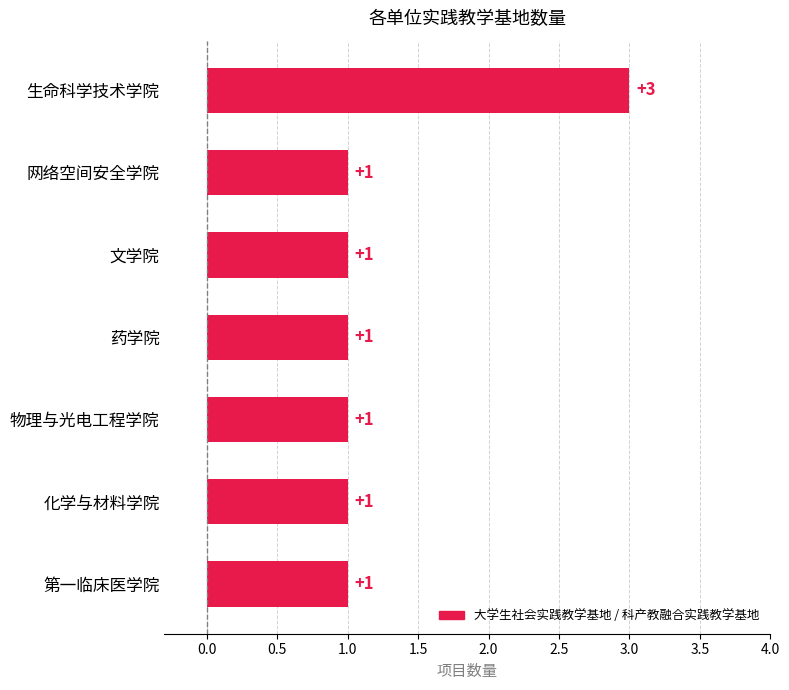

What is the label of the 5th bar from the left?

物理与光电工程学院